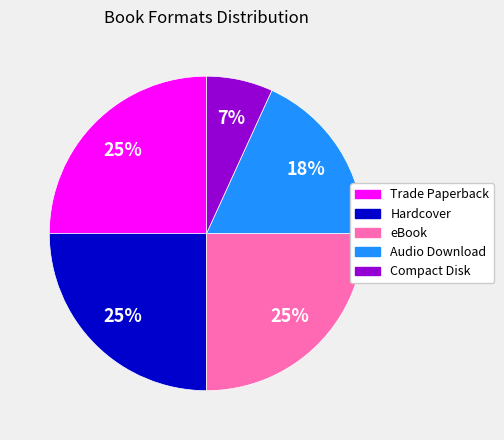

Which slice is the smallest?

Compact Disk